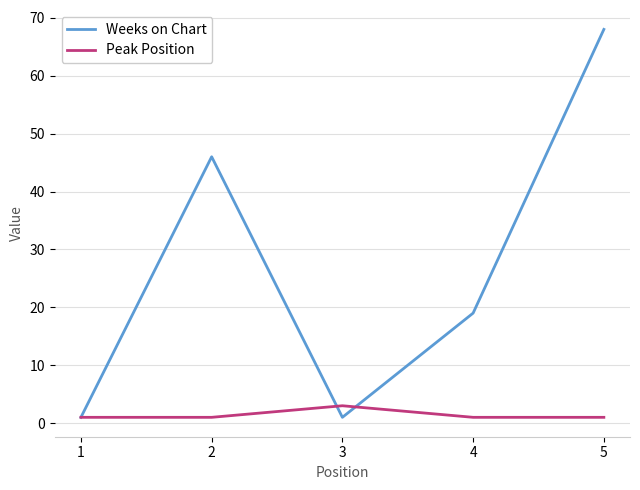

Reading left to right, extract all data points from this chart.

Weeks on Chart: 1	46	1	19	68
Peak Position: 1	1	3	1	1